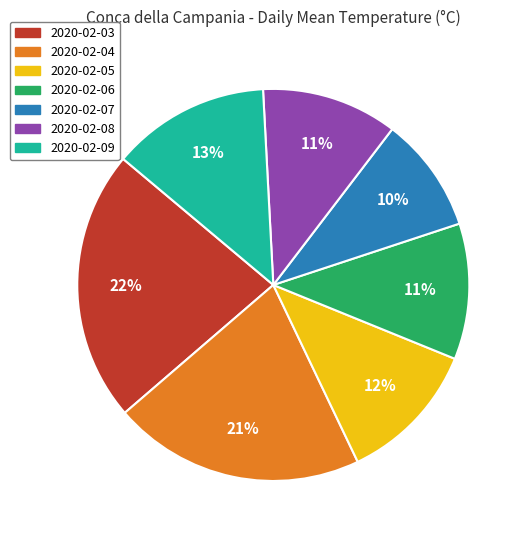

Does any single category account for the majority?

No